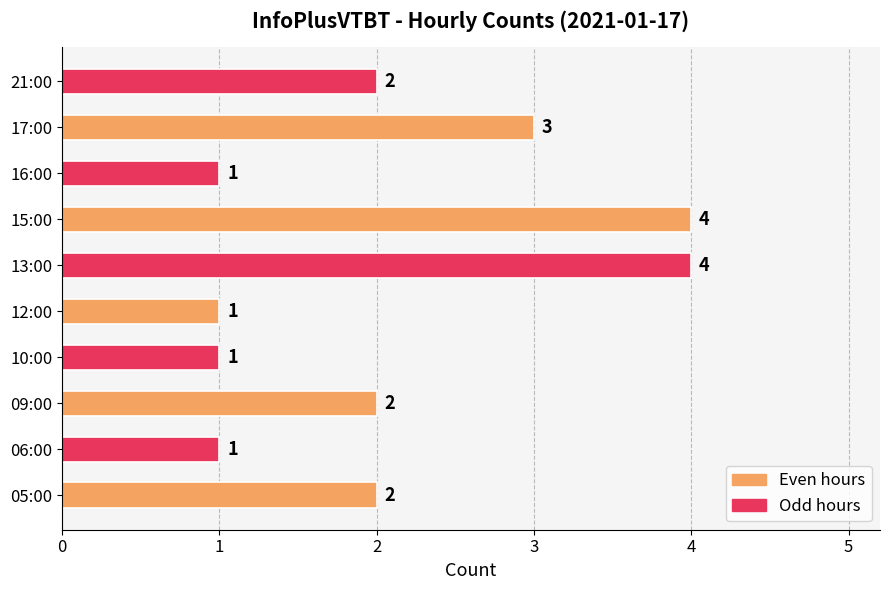

What is the greatest value displayed?

4